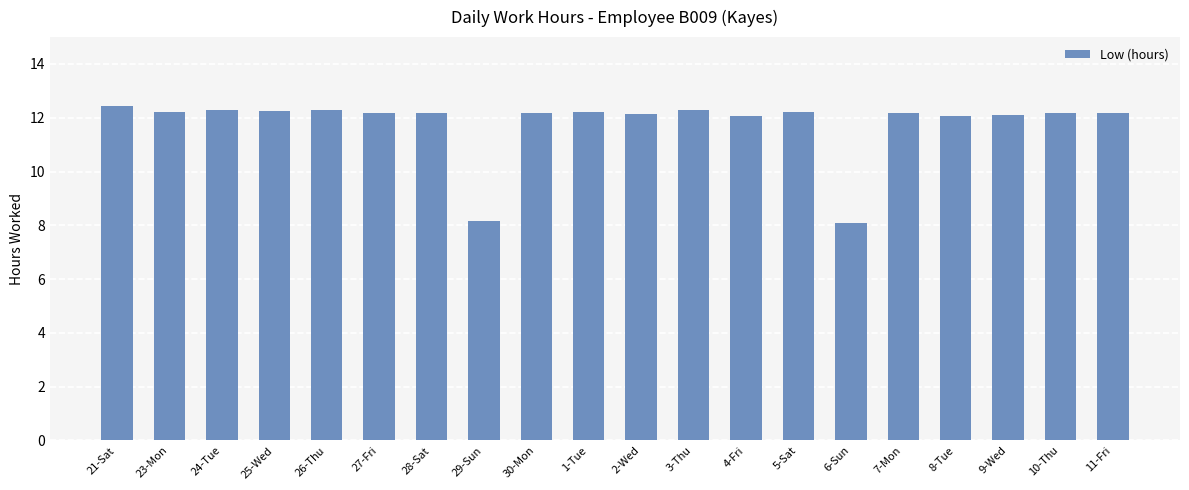

The chart shows a value of 12.4 at 21-Sat. True or false?

True